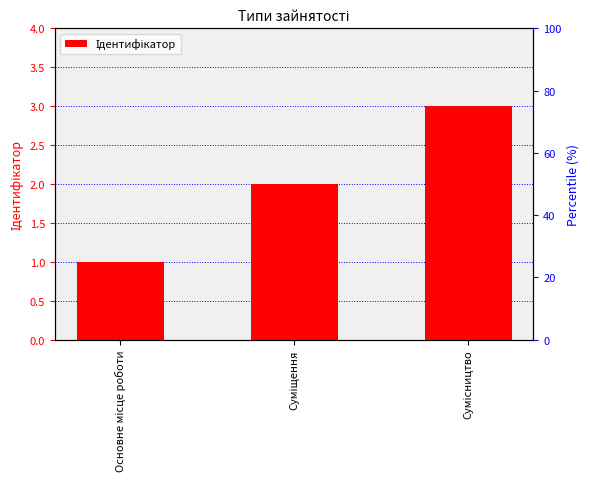

Reading left to right, list all the values displayed in this chart.

Основне місце роботи=1	Суміщення=2	Сумісництво=3